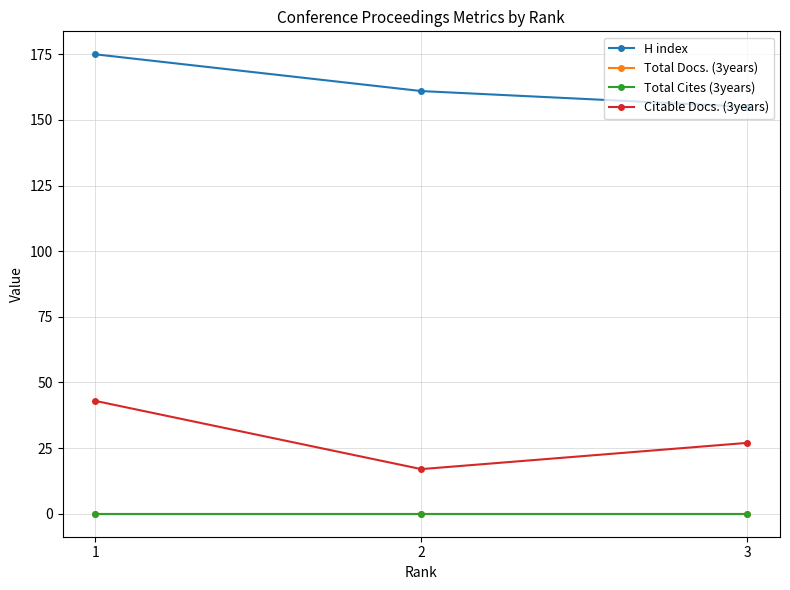

Does the chart have visible grid lines?

Yes